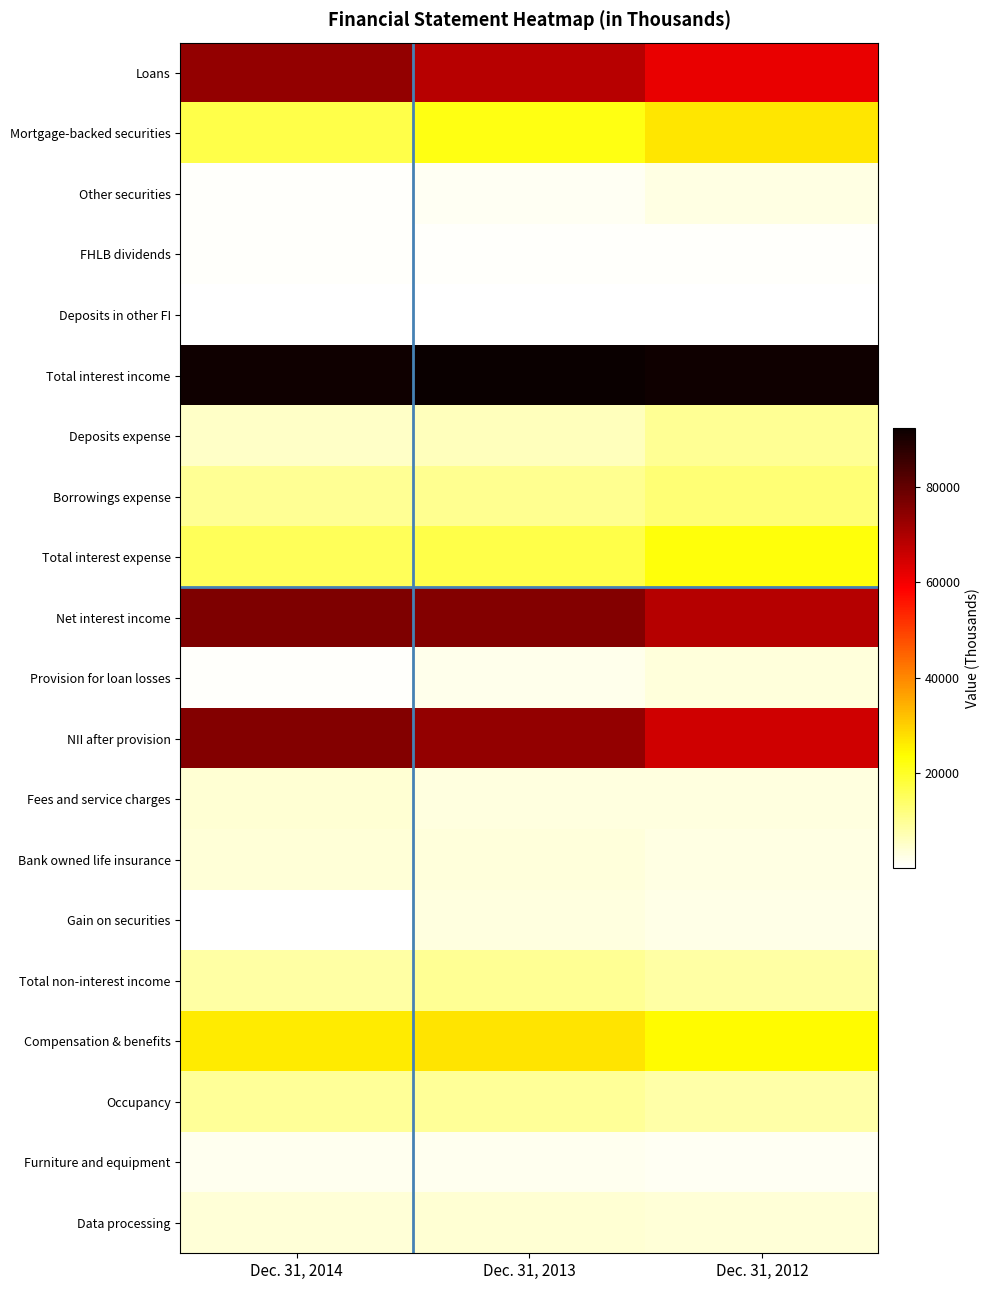

Reading left to right, what are all the values shown in this chart?

Loans: Dec. 31, 2014=73407	Dec. 31, 2013=68472	Dec. 31, 2012=61514
Mortgage-backed securities: Dec. 31, 2014=16861	Dec. 31, 2013=21920	Dec. 31, 2012=26791
Other securities: Dec. 31, 2014=604	Dec. 31, 2013=1459	Dec. 31, 2012=2588
FHLB dividends: Dec. 31, 2014=772	Dec. 31, 2013=536	Dec. 31, 2012=591
Deposits in other FI: Dec. 31, 2014=57	Dec. 31, 2013=83	Dec. 31, 2012=55
Total interest income: Dec. 31, 2014=91701	Dec. 31, 2013=92470	Dec. 31, 2012=91539
Deposits expense: Dec. 31, 2014=5391	Dec. 31, 2013=6501	Dec. 31, 2012=9837
Borrowings expense: Dec. 31, 2014=9961	Dec. 31, 2013=10447	Dec. 31, 2012=12807
Total interest expense: Dec. 31, 2014=15352	Dec. 31, 2013=16948	Dec. 31, 2012=22644
Net interest income: Dec. 31, 2014=76349	Dec. 31, 2013=75522	Dec. 31, 2012=68895
Provision for loan losses: Dec. 31, 2014=645	Dec. 31, 2013=1927	Dec. 31, 2012=3536
NII after provision: Dec. 31, 2014=75704	Dec. 31, 2013=73595	Dec. 31, 2012=65359
Fees and service charges: Dec. 31, 2014=4073	Dec. 31, 2013=3182	Dec. 31, 2012=3005
Bank owned life insurance: Dec. 31, 2014=3902	Dec. 31, 2013=3607	Dec. 31, 2012=2883
Gain on securities: Dec. 31, 2014=227	Dec. 31, 2013=3217	Dec. 31, 2012=2534
Total non-interest income: Dec. 31, 2014=8460	Dec. 31, 2013=10161	Dec. 31, 2012=8586
Compensation & benefits: Dec. 31, 2014=26195	Dec. 31, 2013=27142	Dec. 31, 2012=24096
Occupancy: Dec. 31, 2014=9616	Dec. 31, 2013=9709	Dec. 31, 2012=8192
Furniture and equipment: Dec. 31, 2014=1636	Dec. 31, 2013=1751	Dec. 31, 2012=1463
Data processing: Dec. 31, 2014=3680	Dec. 31, 2013=4301	Dec. 31, 2012=3739